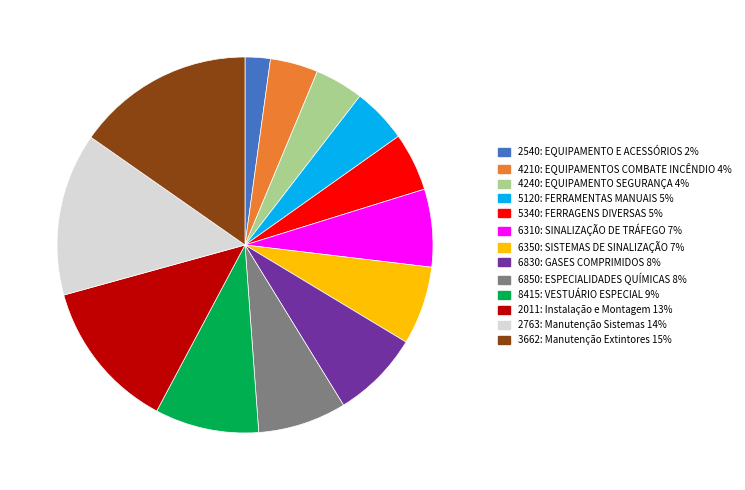

Is there a majority slice in this chart?

No